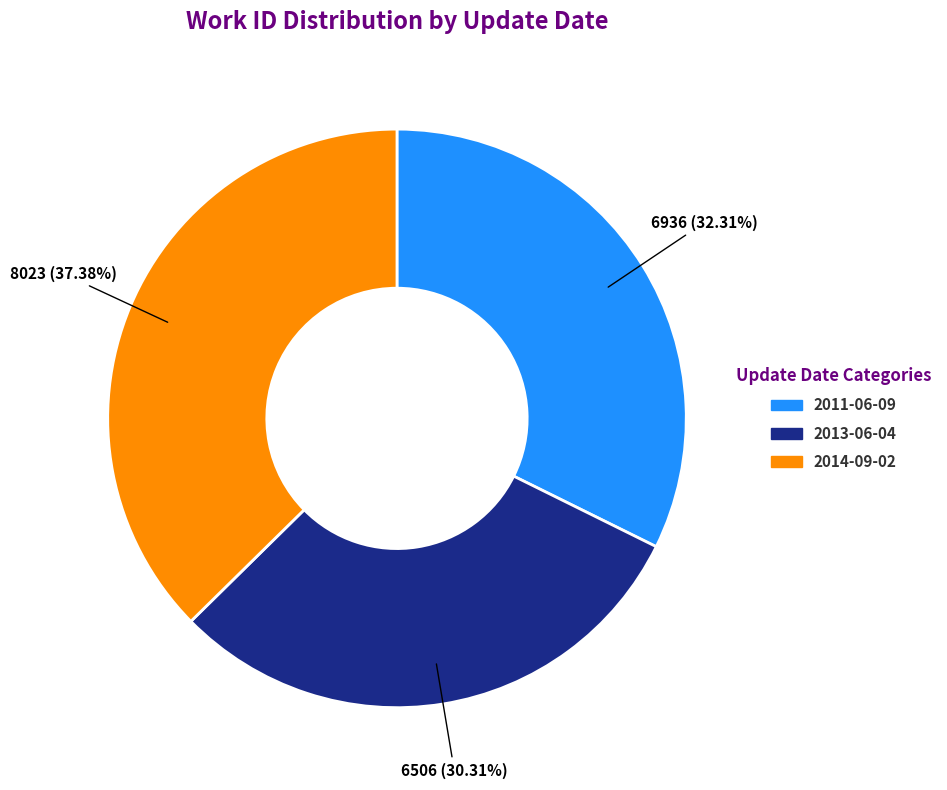

To the nearest percent, what is the average slice percentage?

33%